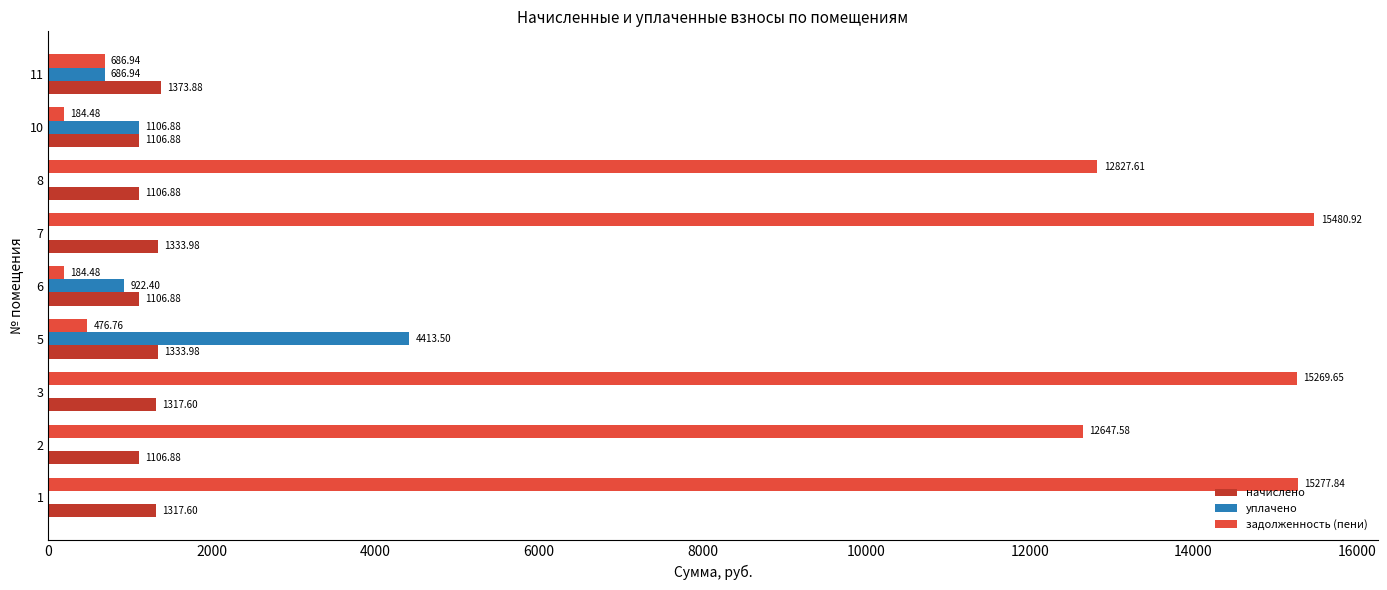

How many positive values does the уплачено series have?

4